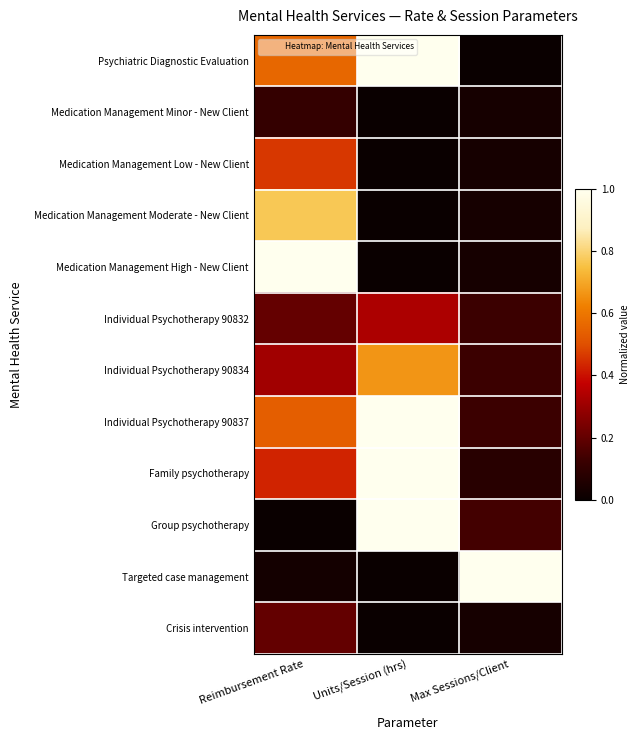

Reading left to right, list all the values displayed in this chart.

Psychiatric Diagnostic Evaluation: Reimbursement Rate=0.6	Units/Session (hrs)=1.0	Max Sessions/Client=0.0
Medication Management Minor - New Client: Reimbursement Rate=0.1	Units/Session (hrs)=0.0	Max Sessions/Client=0.0
Medication Management Low - New Client: Reimbursement Rate=0.5	Units/Session (hrs)=0.0	Max Sessions/Client=0.0
Medication Management Moderate - New Client: Reimbursement Rate=0.8	Units/Session (hrs)=0.0	Max Sessions/Client=0.0
Medication Management High - New Client: Reimbursement Rate=1.0	Units/Session (hrs)=0.0	Max Sessions/Client=0.0
Individual Psychotherapy 90832: Reimbursement Rate=0.2	Units/Session (hrs)=0.3	Max Sessions/Client=0.1
Individual Psychotherapy 90834: Reimbursement Rate=0.3	Units/Session (hrs)=0.7	Max Sessions/Client=0.1
Individual Psychotherapy 90837: Reimbursement Rate=0.5	Units/Session (hrs)=1.0	Max Sessions/Client=0.1
Family psychotherapy: Reimbursement Rate=0.4	Units/Session (hrs)=1.0	Max Sessions/Client=0.1
Group psychotherapy: Reimbursement Rate=0.0	Units/Session (hrs)=1.0	Max Sessions/Client=0.1
Targeted case management: Reimbursement Rate=0.0	Units/Session (hrs)=0.0	Max Sessions/Client=1.0
Crisis intervention: Reimbursement Rate=0.2	Units/Session (hrs)=0.0	Max Sessions/Client=0.0